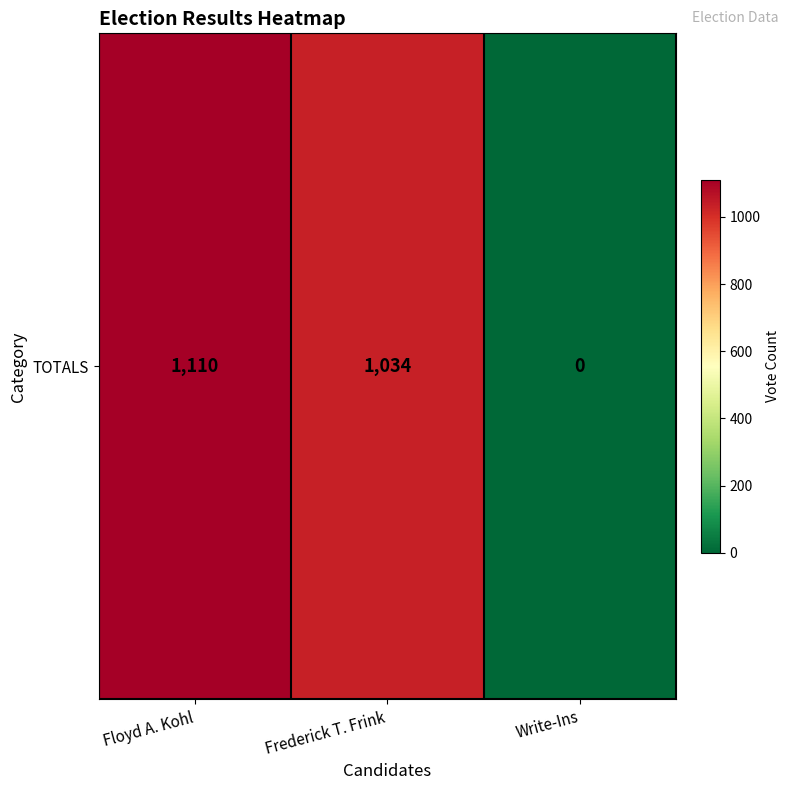

Reading right to left, what are all the values shown in this chart?

0	1034	1110